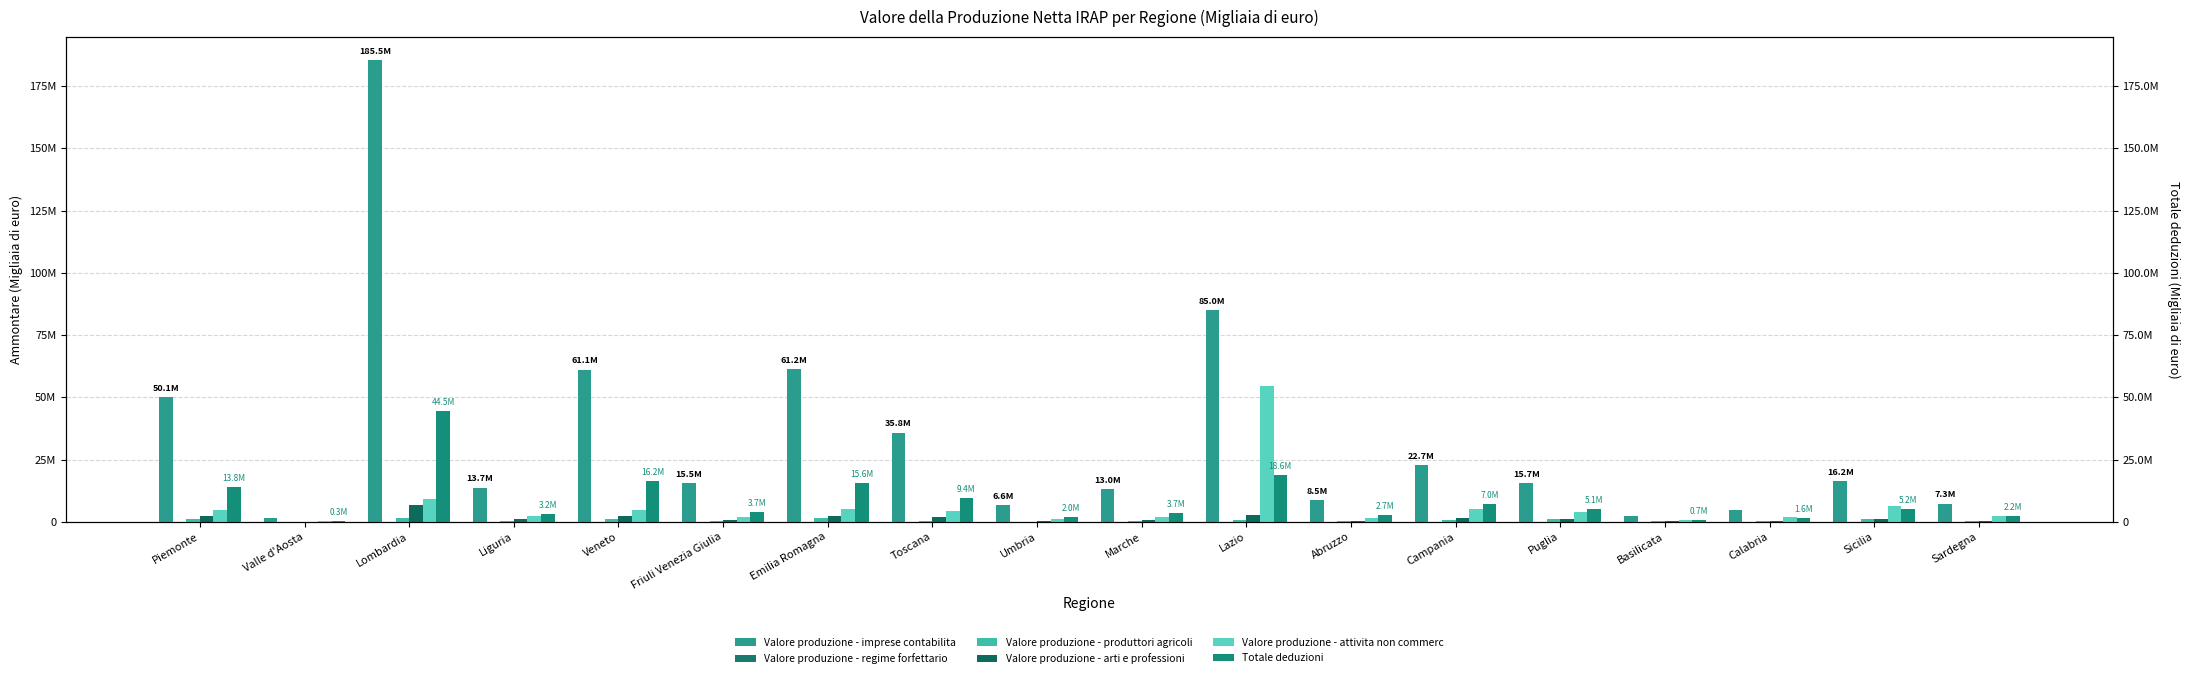

Where is Valore produzione - arti e professioni nearest to the value 3470479?

Lazio